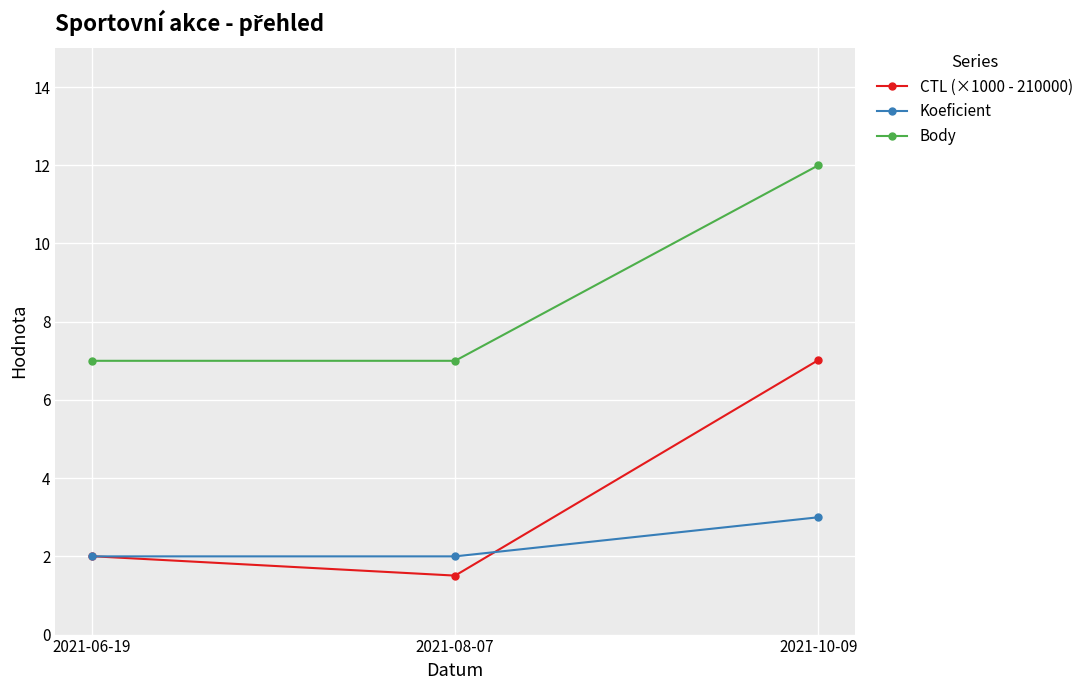

What is the difference between the maximum and second lowest values in the Body series?

5.0